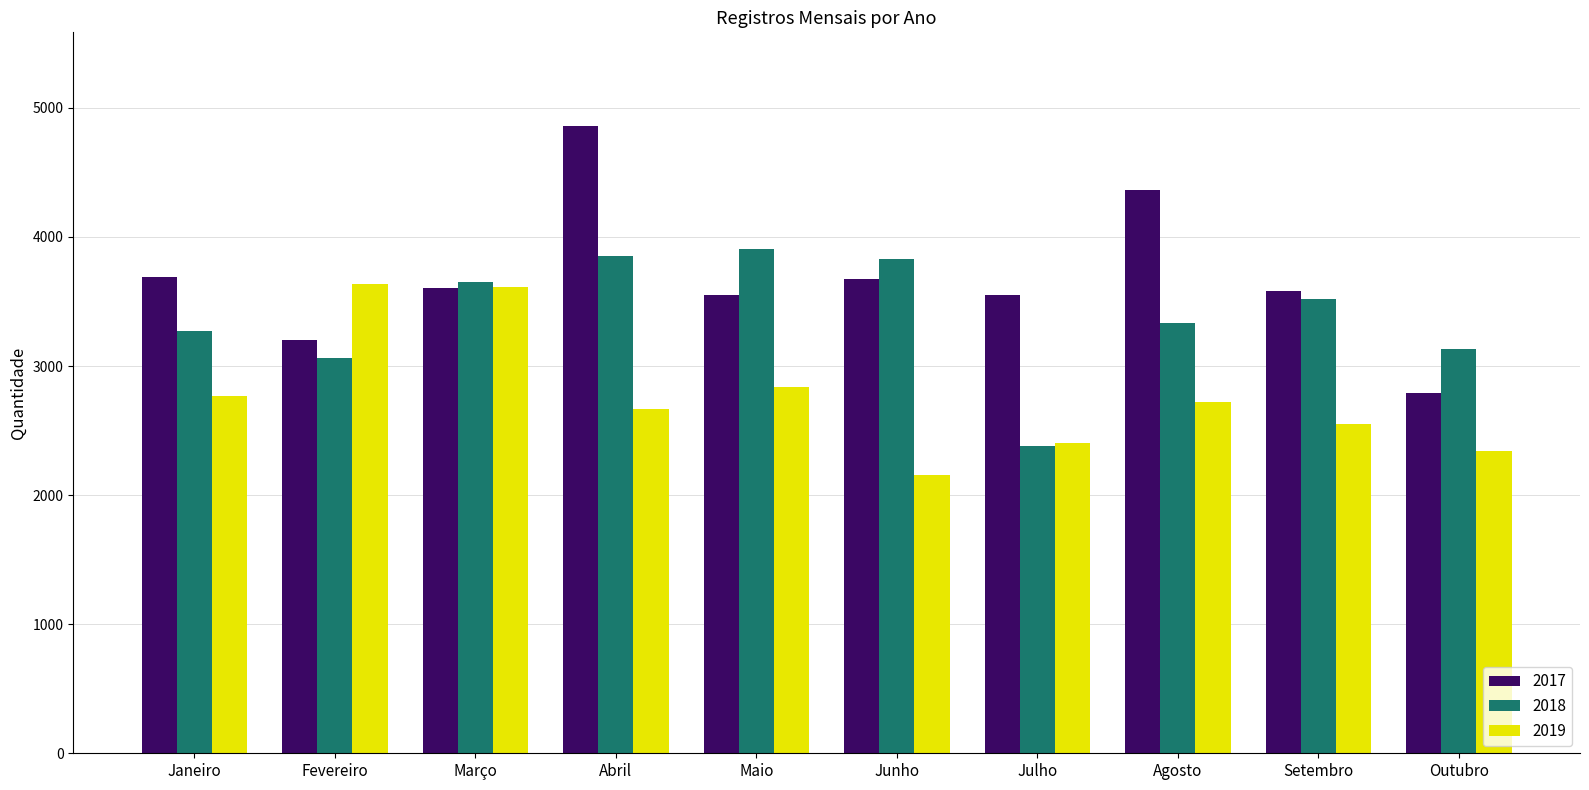

What is the total value across all series at Janeiro?

9728